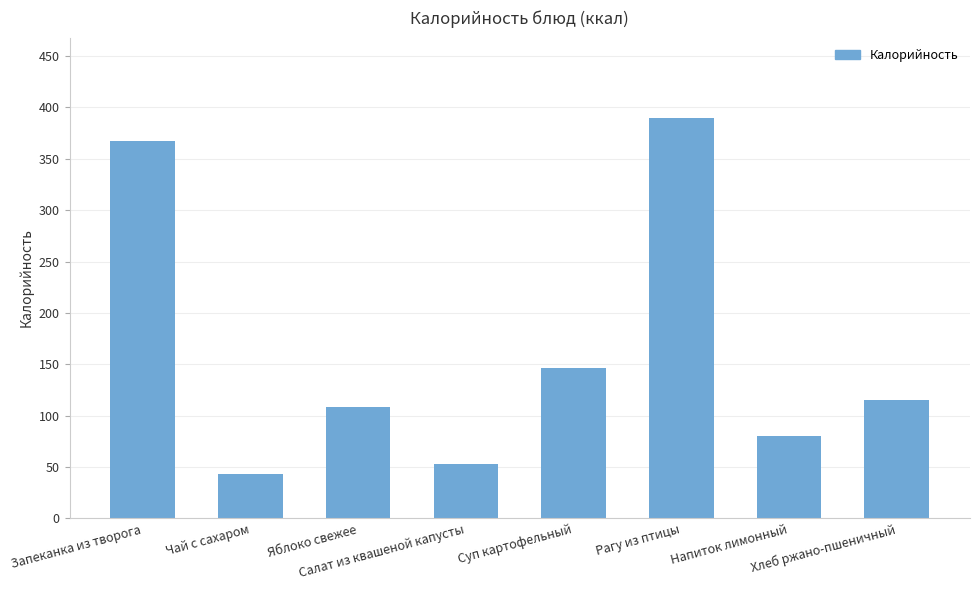

What is the value of the 2nd bar from the left?

43